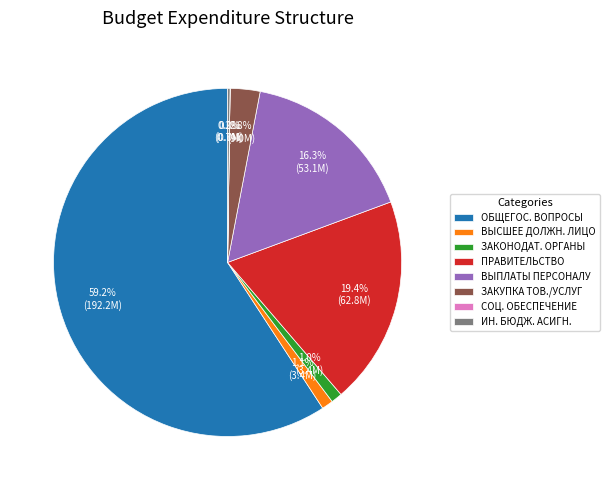

Approximately how many times larger is the value at ПРАВИТЕЛЬСТВО compared to ВЫПЛАТЫ ПЕРСОНАЛУ?

1.2